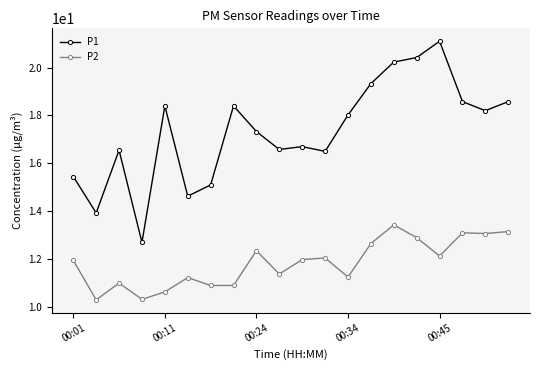

What is the greatest value displayed?

21.1